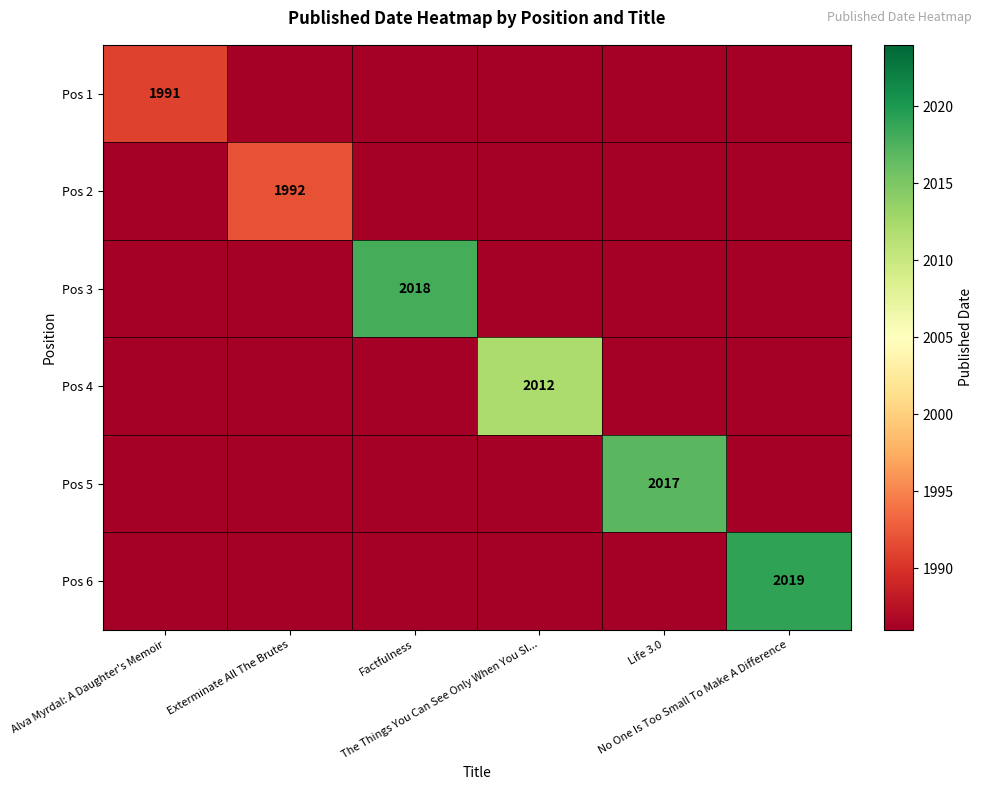

List the labels in order of Pos 2 value, smallest first.

Alva Myrdal: A Daughter's Memoir, Factfulness, The Things You Can See Only When You Sl..., Life 3.0, No One Is Too Small To Make A Difference, Exterminate All The Brutes